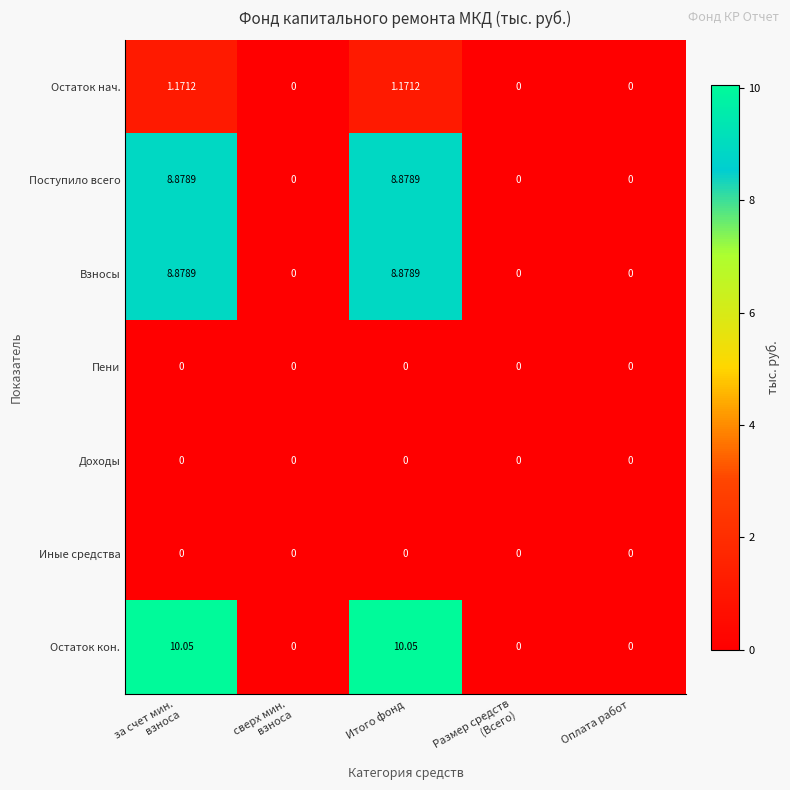

Which series has the largest total across all categories?

Остаток кон.